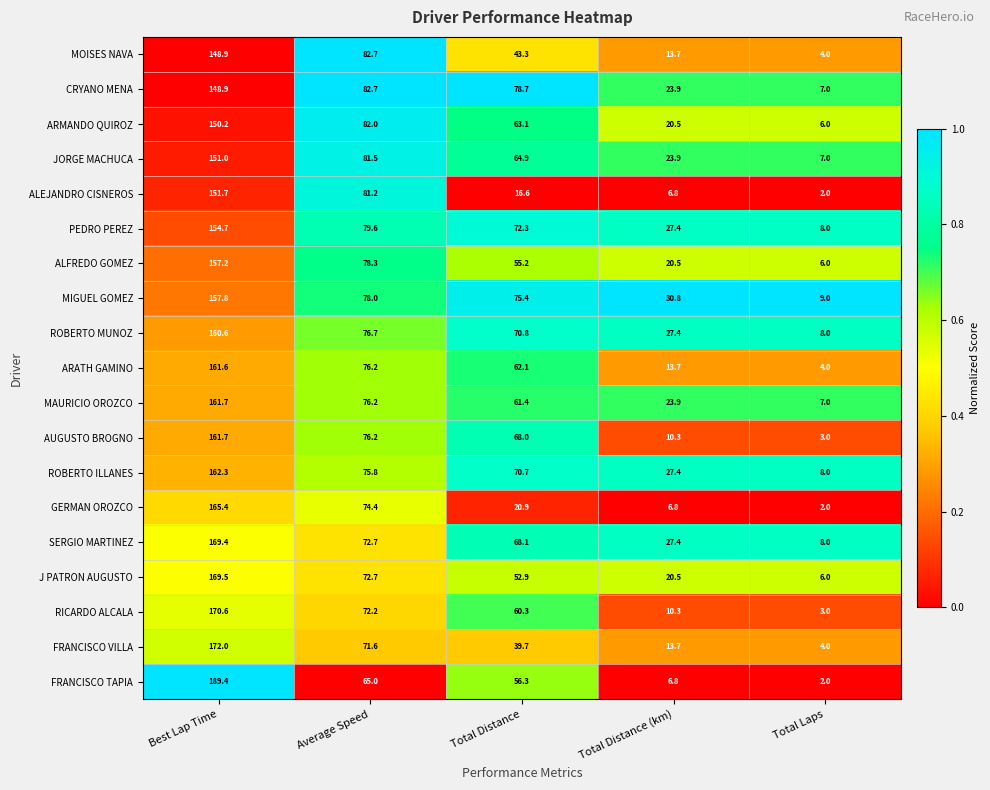

True or false: GERMAN OROZCO has a value of 81.5 at Best Lap Time.

False